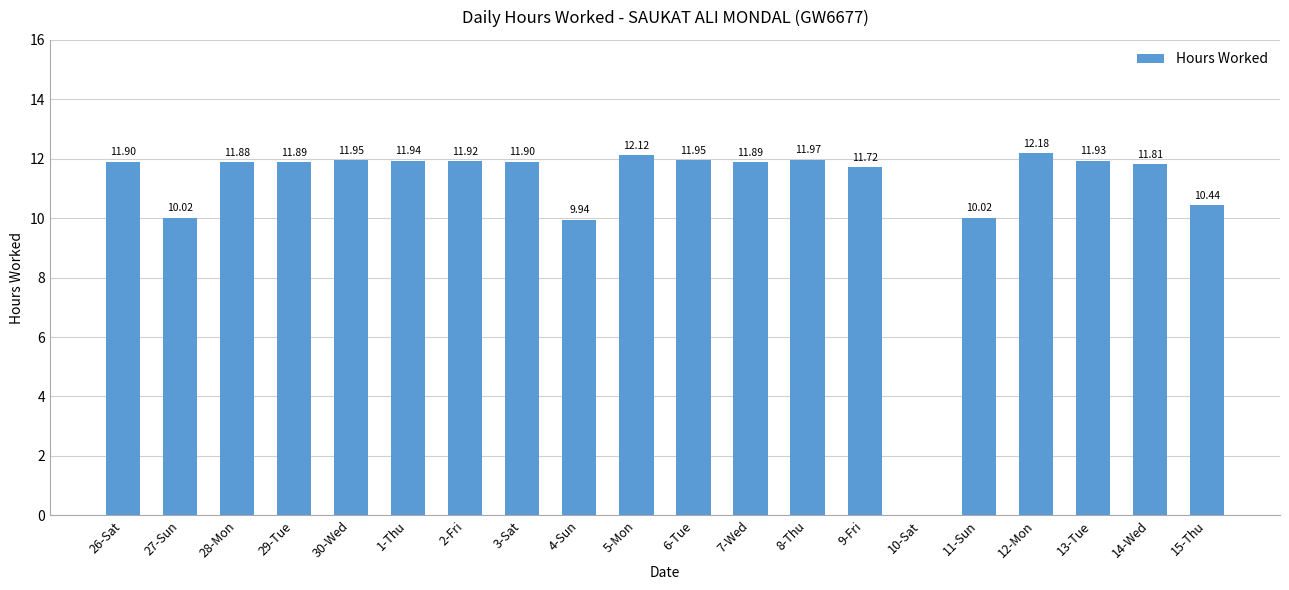

True or false: the data shows 11.9 at 1-Thu.

True